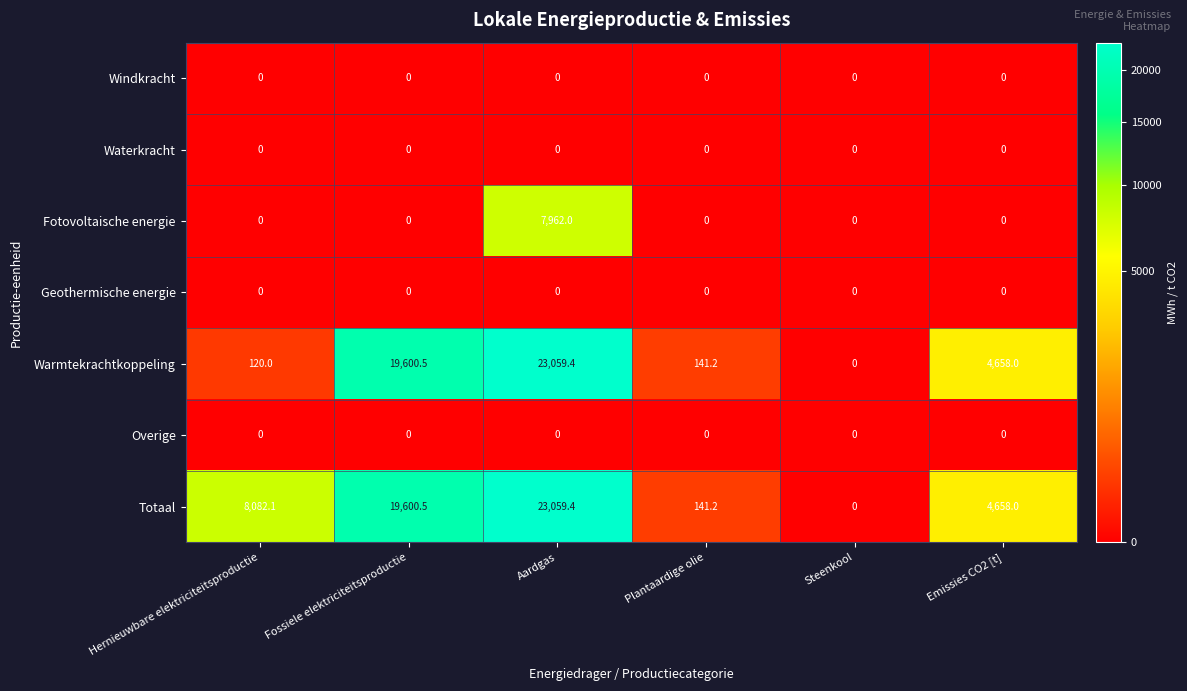

What is the total value across all series at Plantaardige olie?

282.4